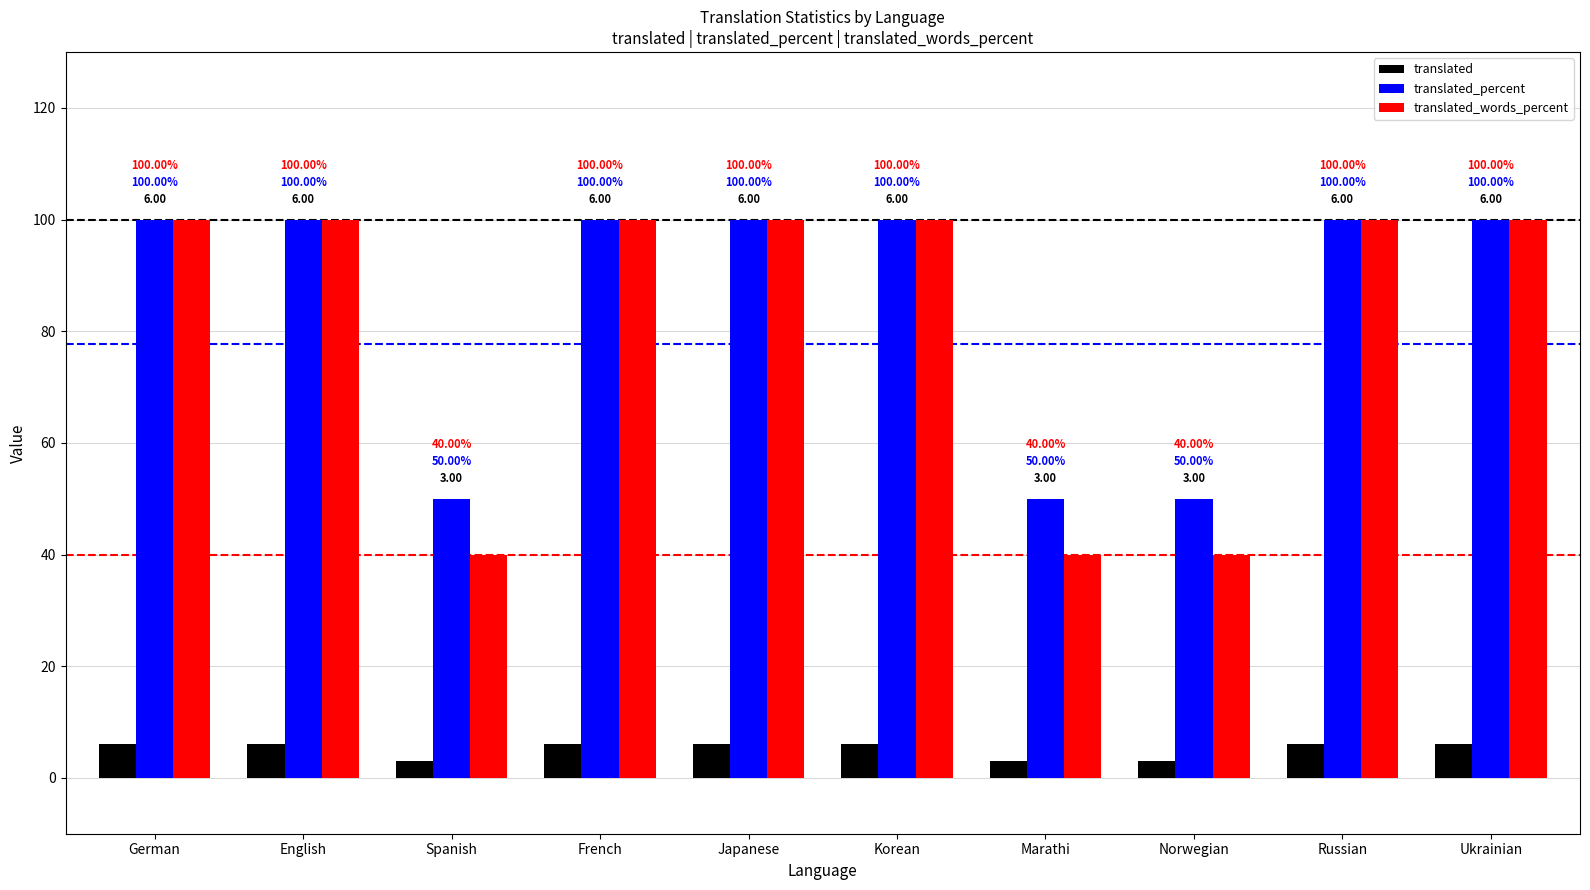

How many bars are there in total?

30